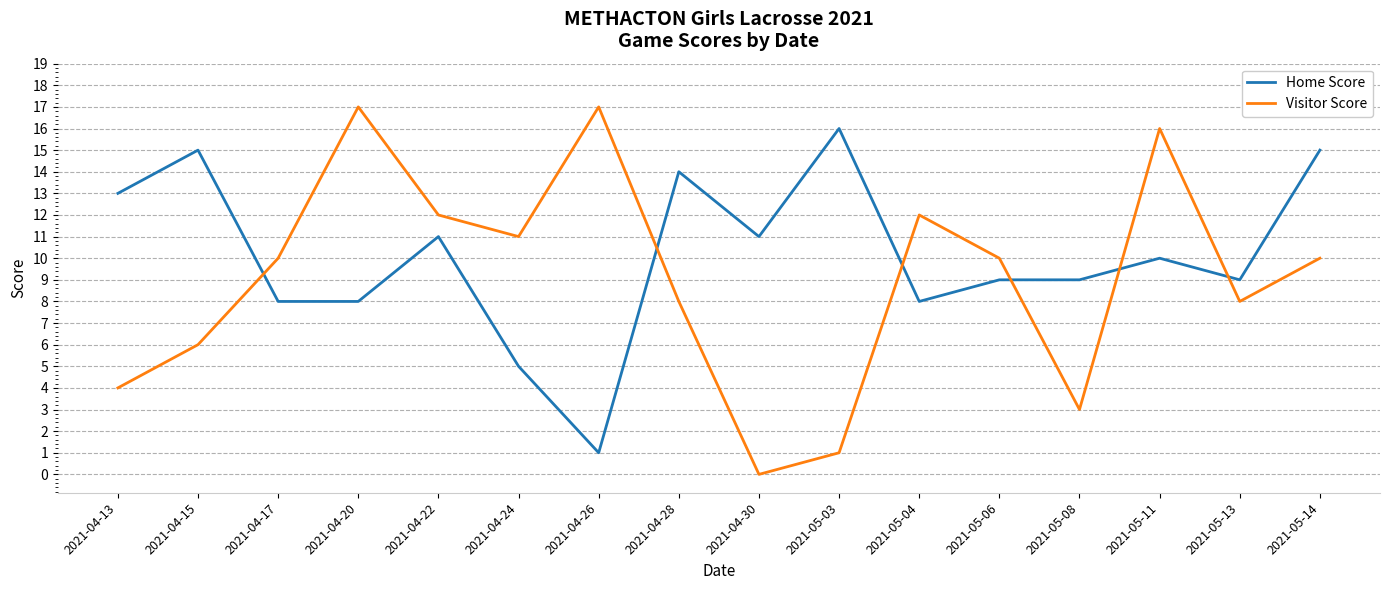

What is the average value of the Visitor Score series?

9